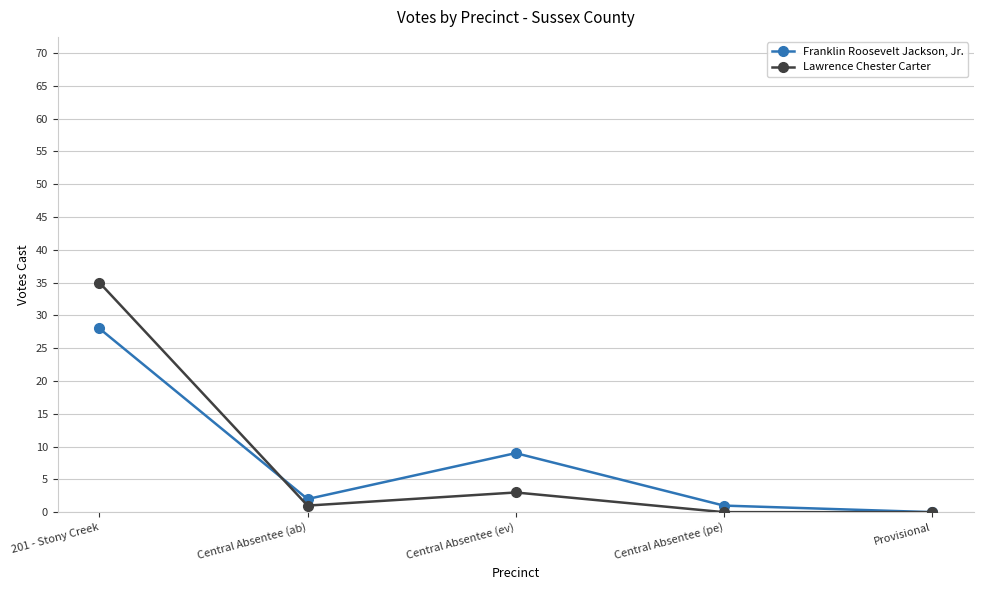

Rank the series by their maximum value, from highest to lowest.

Lawrence Chester Carter, Franklin Roosevelt Jackson, Jr.